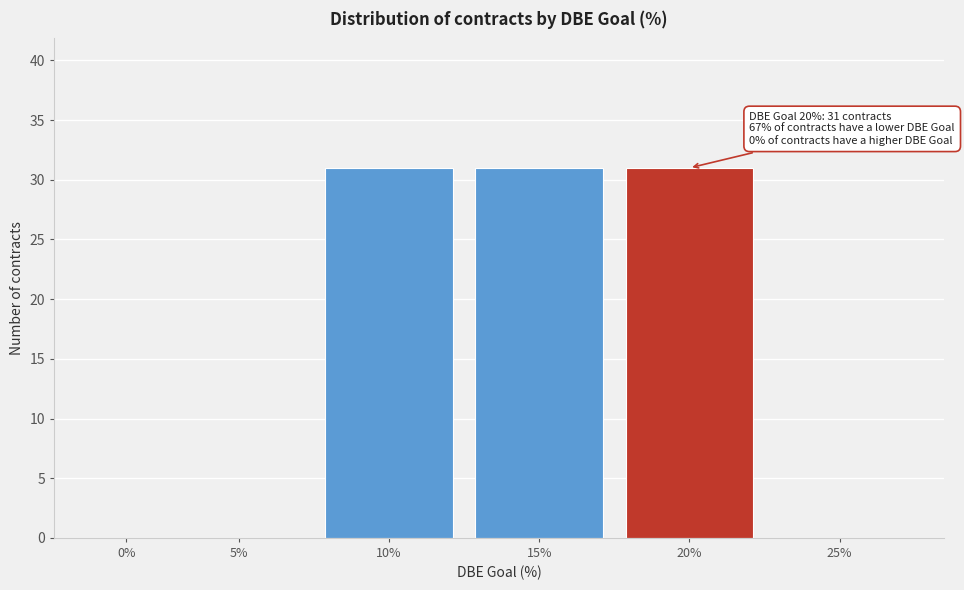

Reading left to right, list all the values displayed in this chart.

0%=0	5%=0	10%=31	15%=31	20%=31	25%=0